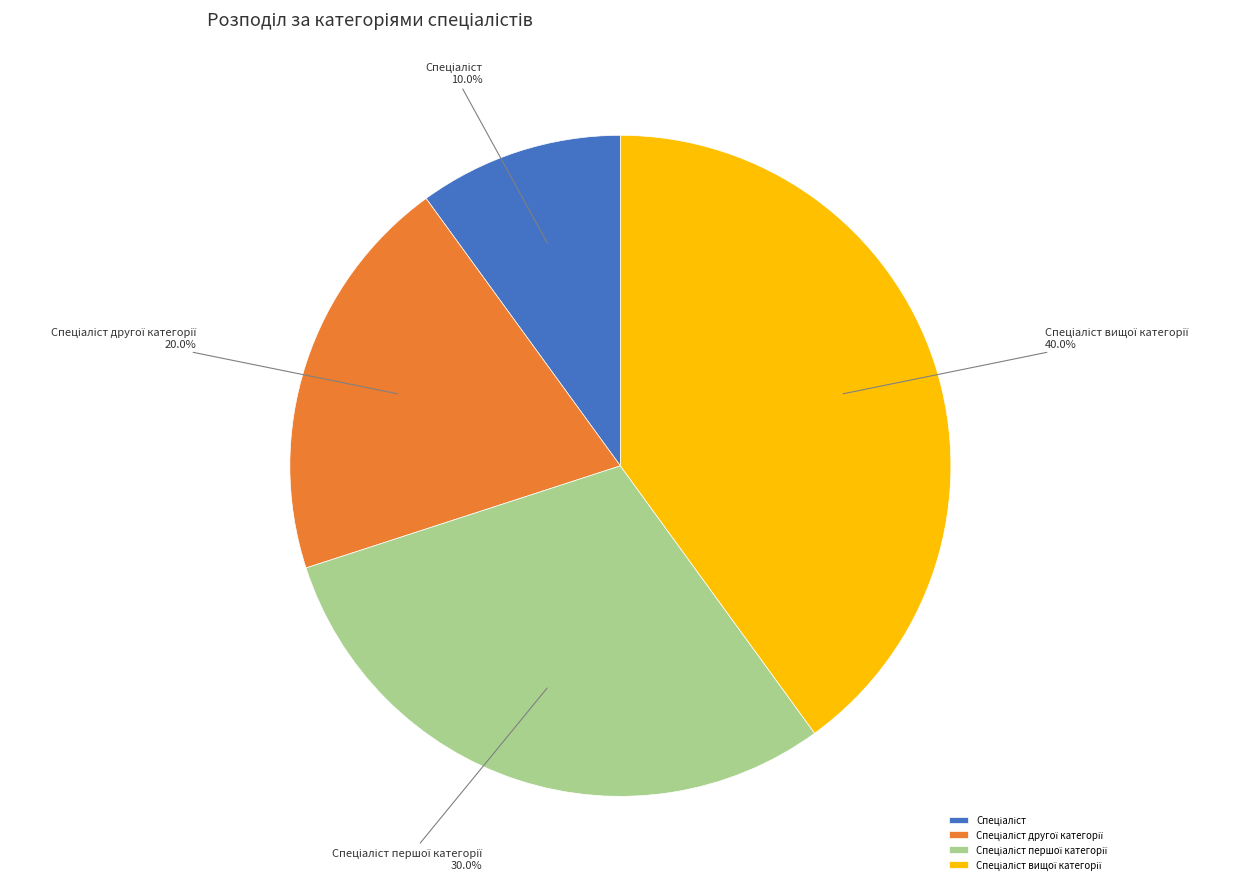

Is there any slice that represents more than half of the pie?

No